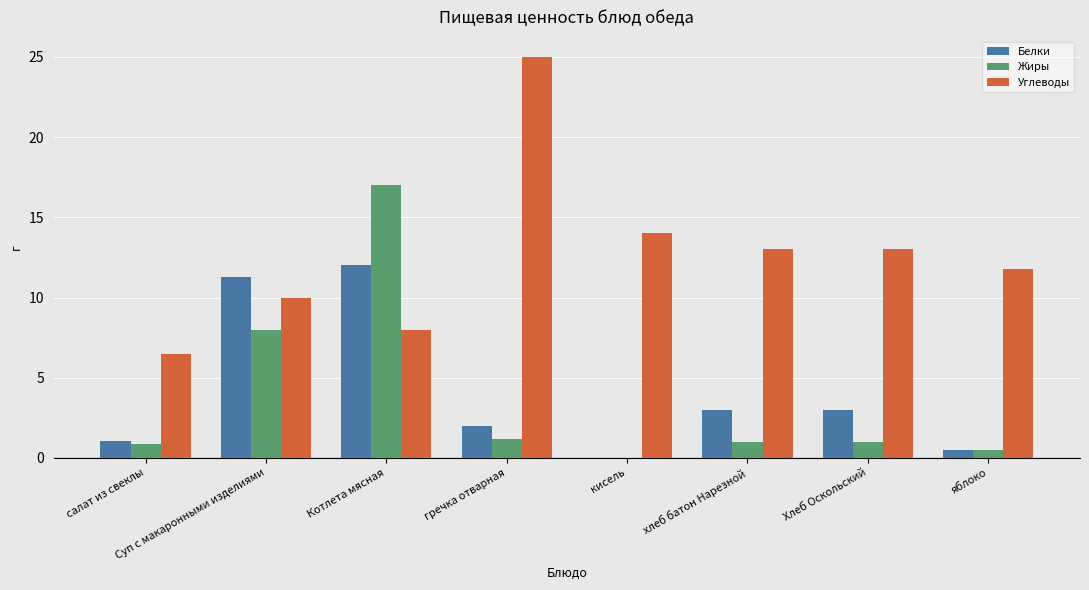

What is the maximum value for Углеводы?

25.0